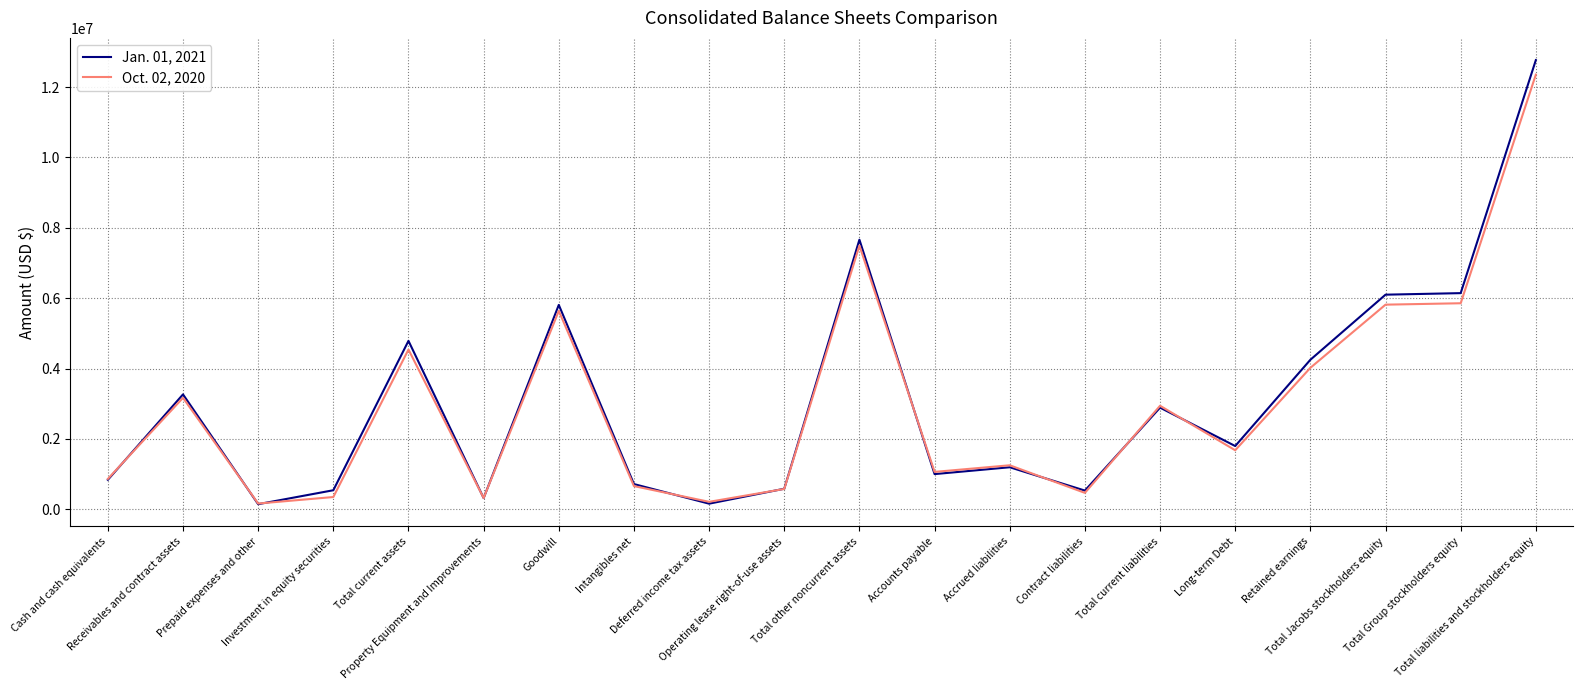

At which label does Jan. 01, 2021 first exceed 1797069?

Receivables and contract assets